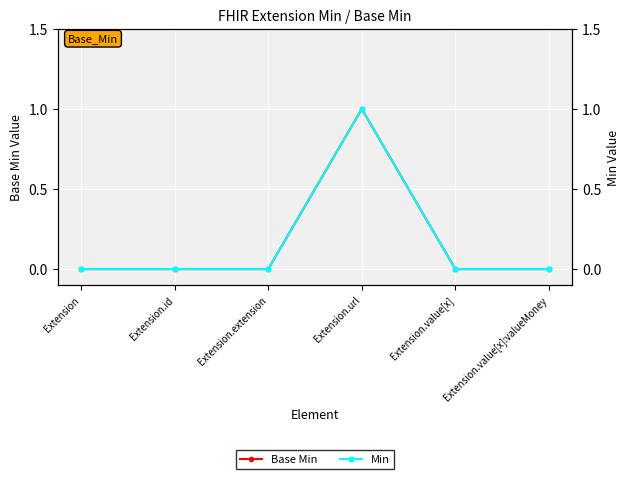

What is the label of the 6th point from the right?

Extension